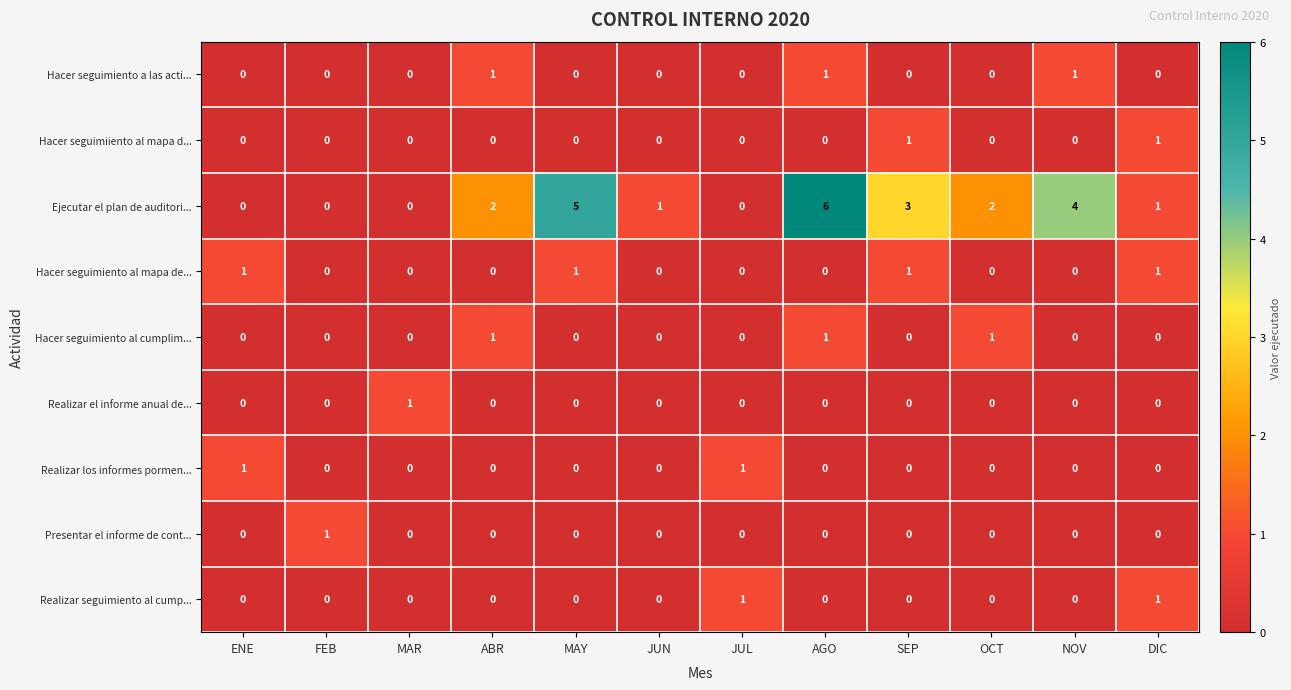

How many Realizar seguimiento al cump... values are between 0 and 1?

12